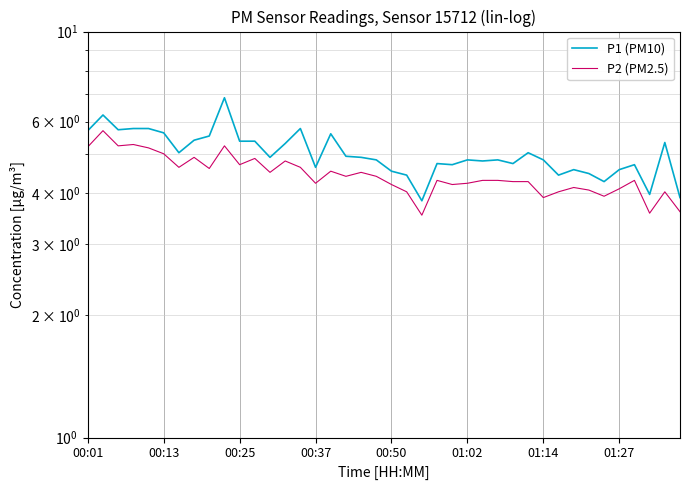

The P1 (PM10) series shows 7.6 at 24. True or false?

False